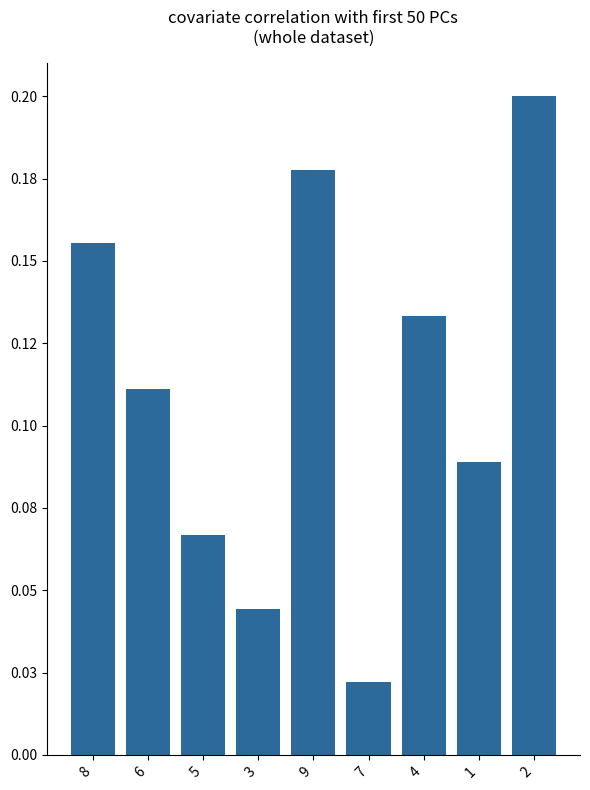

What position from the right is 2?

1